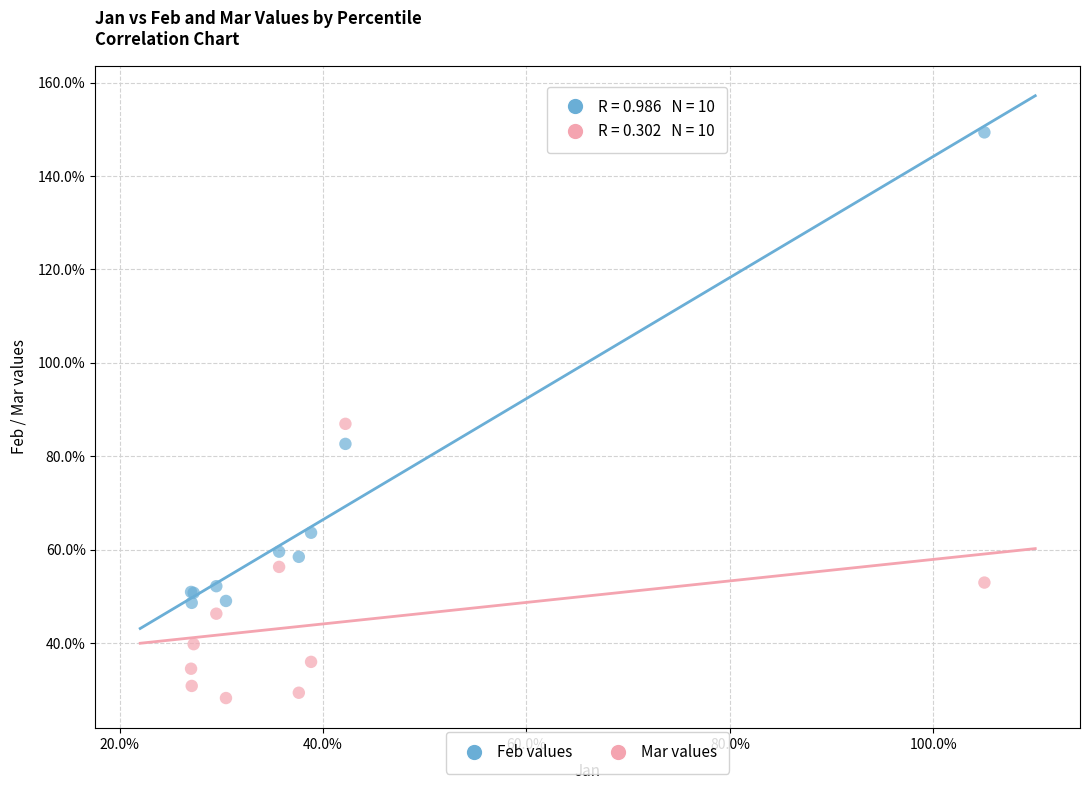

What are all the series names shown in the legend?

Feb values, Mar values